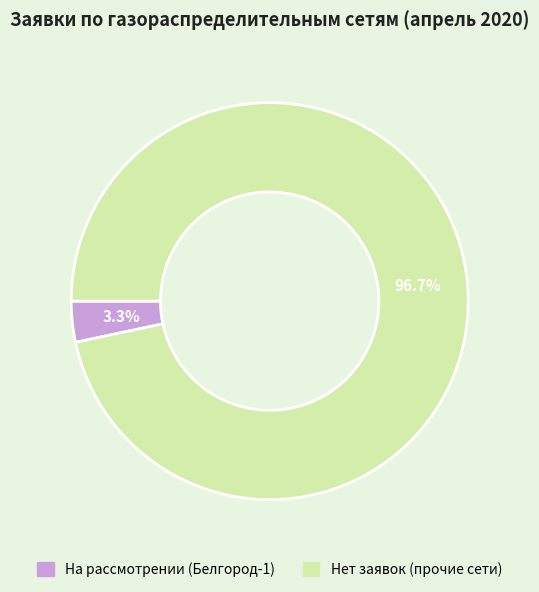

Is there any slice that represents more than half of the pie?

Yes